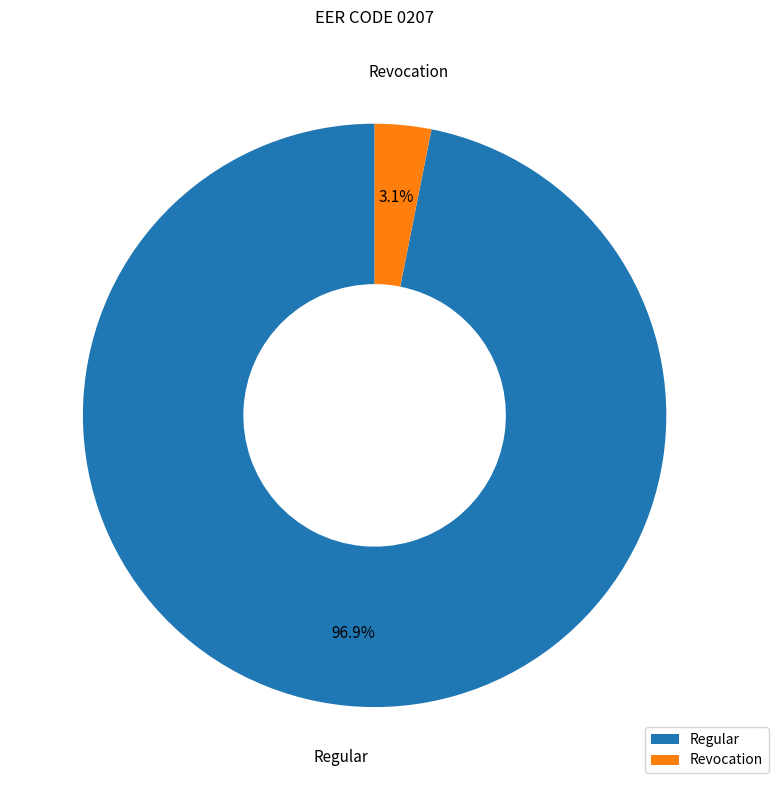

To the nearest percent, what is the difference between the largest and smallest slice percentages?

94%